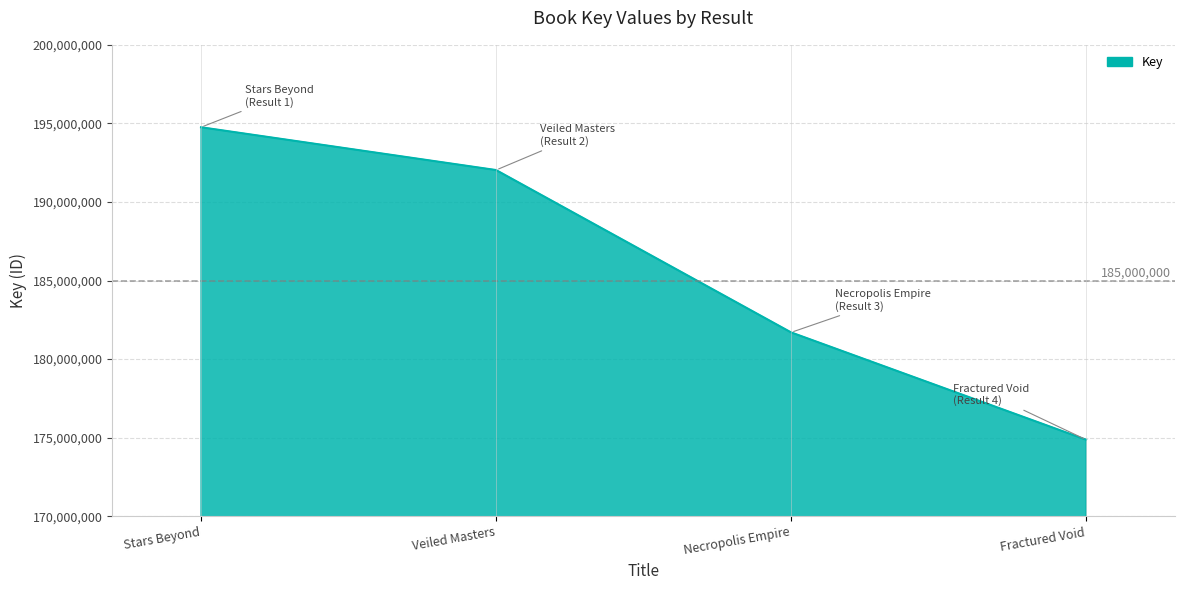

Approximately how many times larger is the value at Veiled Masters compared to Fractured Void?

1.1